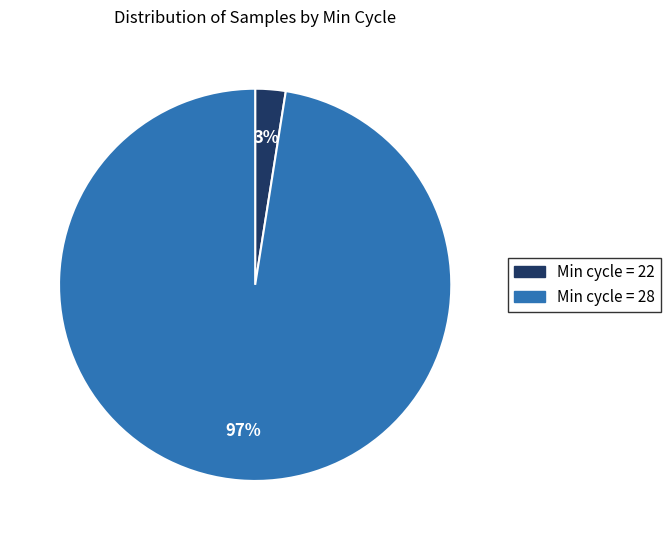

Is there any slice that represents more than half of the pie?

Yes